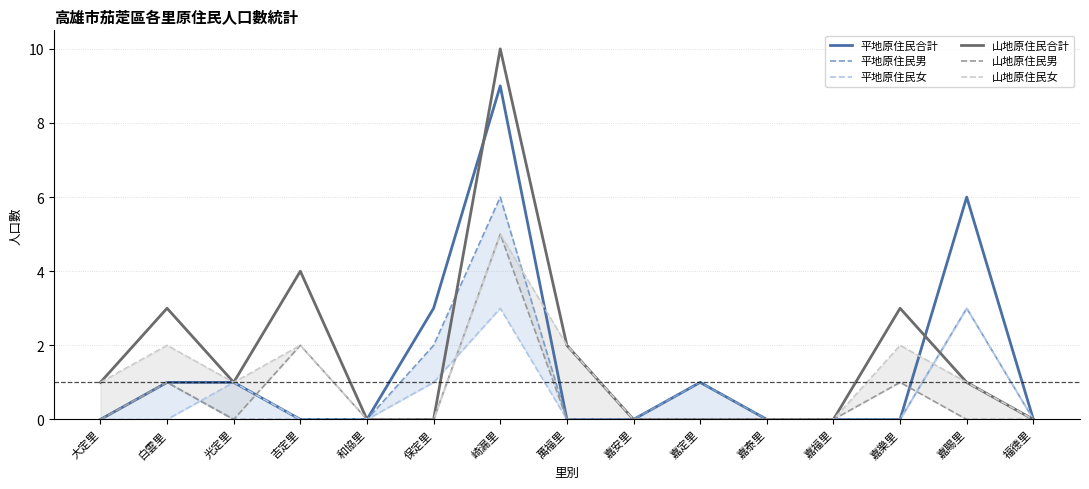

What is the difference between the second highest and second lowest values in the 山地原住民女 series?

2